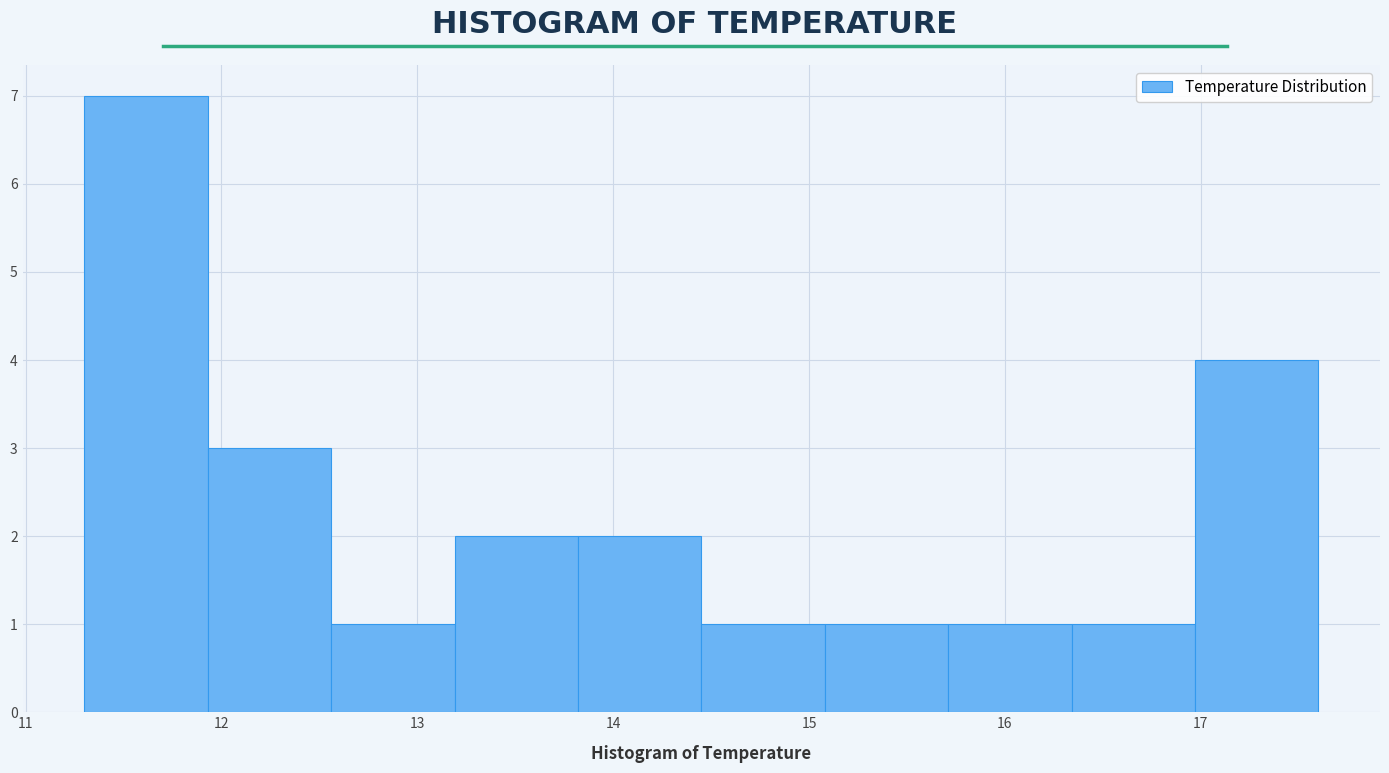

Which range on the x-axis has the tallest bar?

11.30 to 11.93